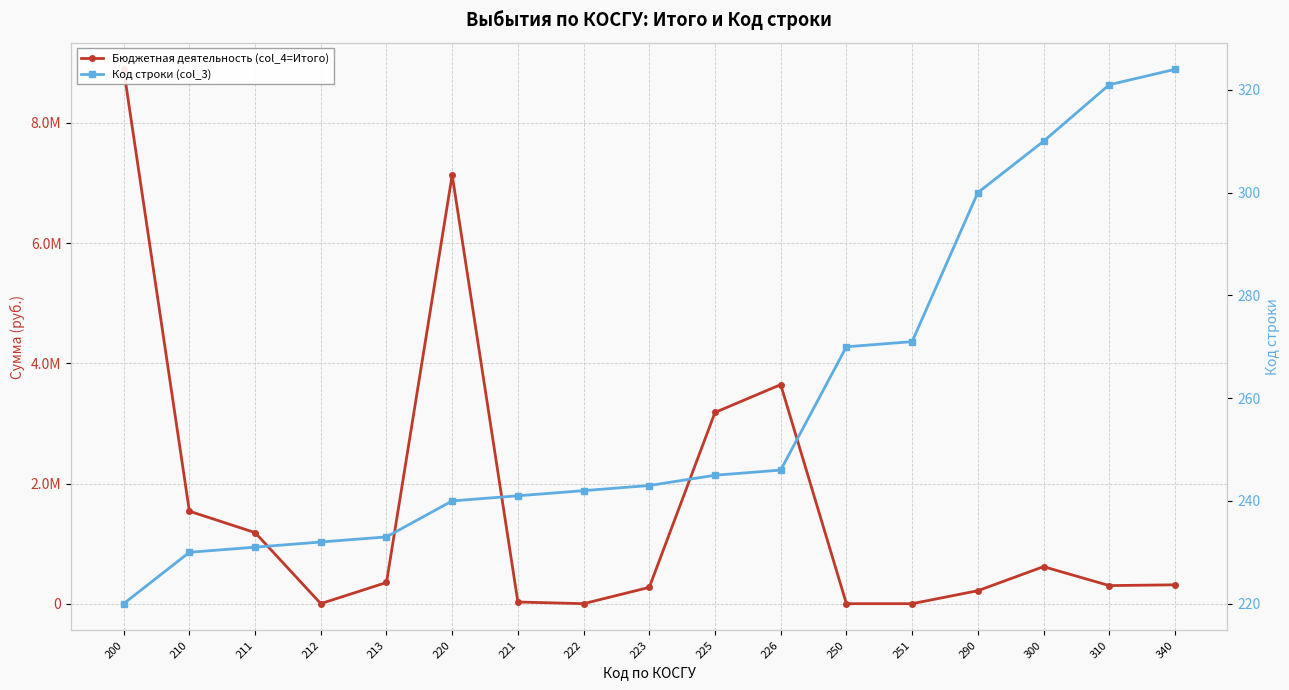

List the series in order of their peak value, highest first.

Бюджетная деятельность (col_4=Итого), Код строки (col_3)